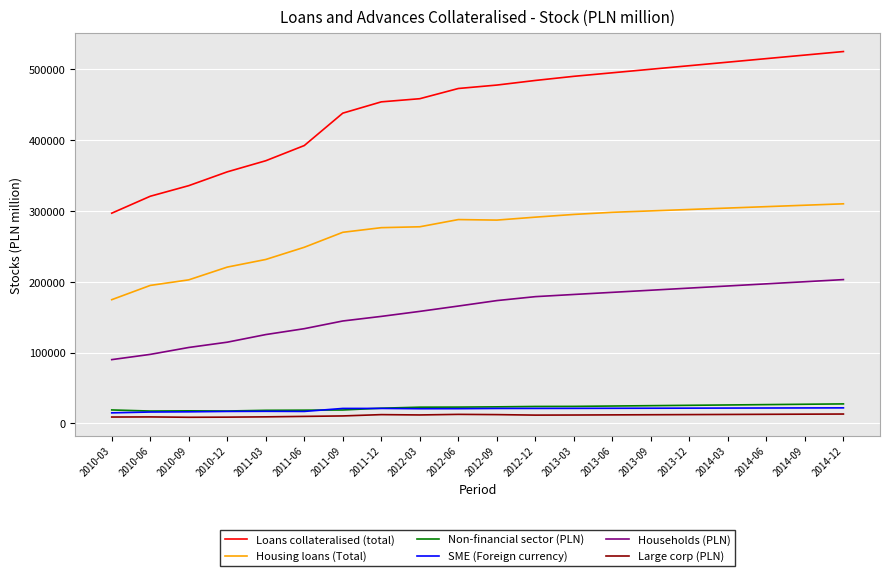

Which series changed the most between 2013-09 and 2014-09?

Loans collateralised (total)